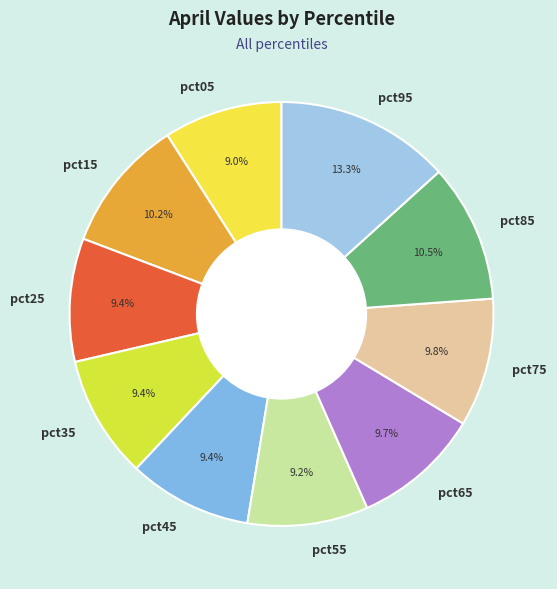

Which slice is the largest?

pct95